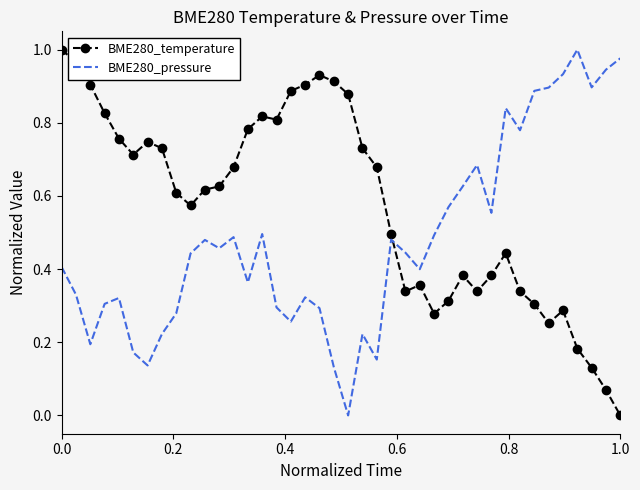

Which series has the largest total across all categories?

BME280_temperature